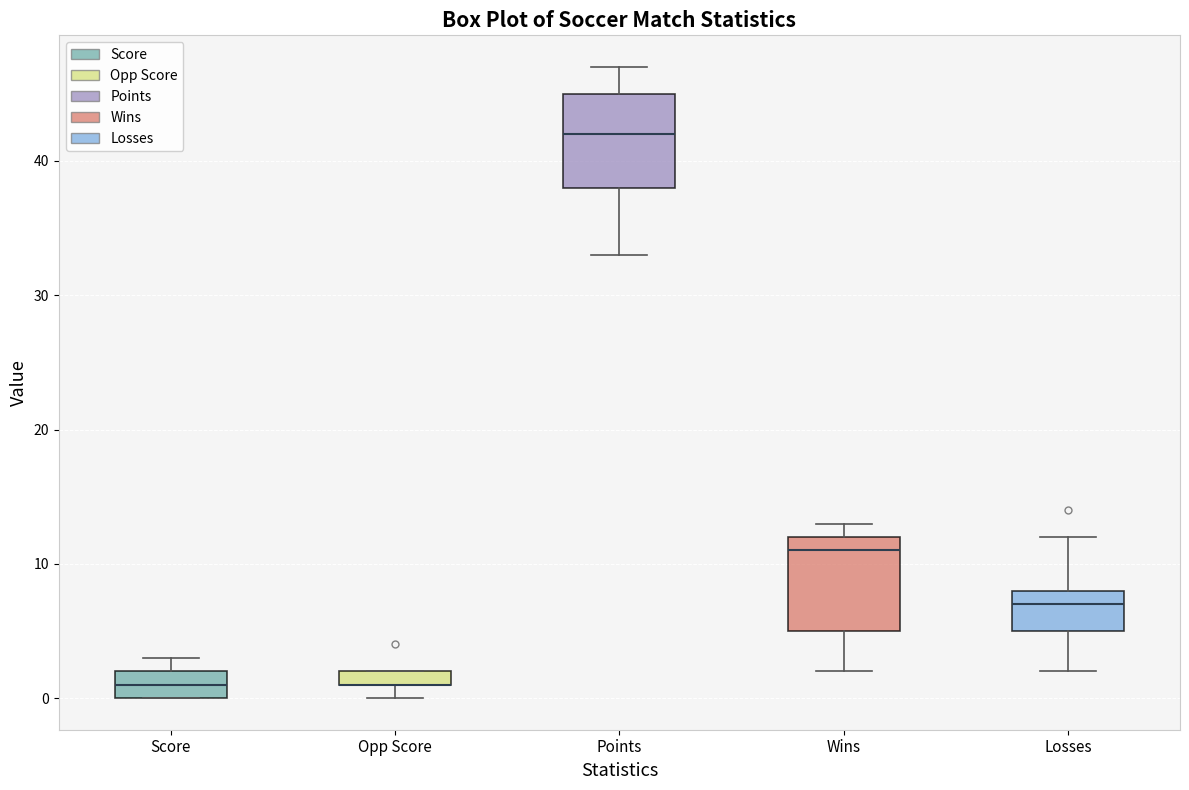

Where does the median line of the box for Points sit on the y-axis? The values are not printed on the chart, so give them approximately, as read against the axis.

42